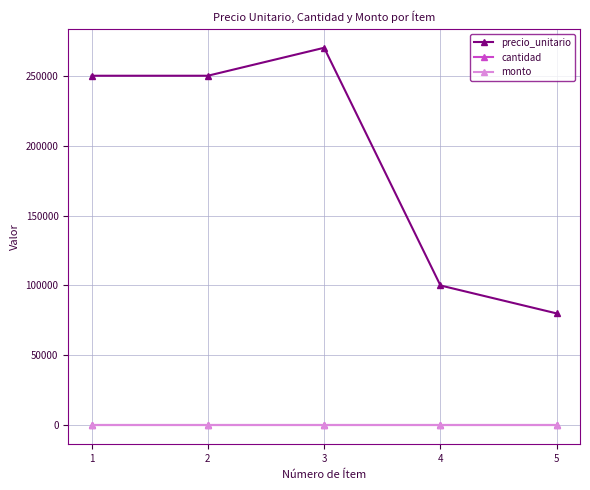

Is it true that precio_unitario equals 40488 at 4?

False